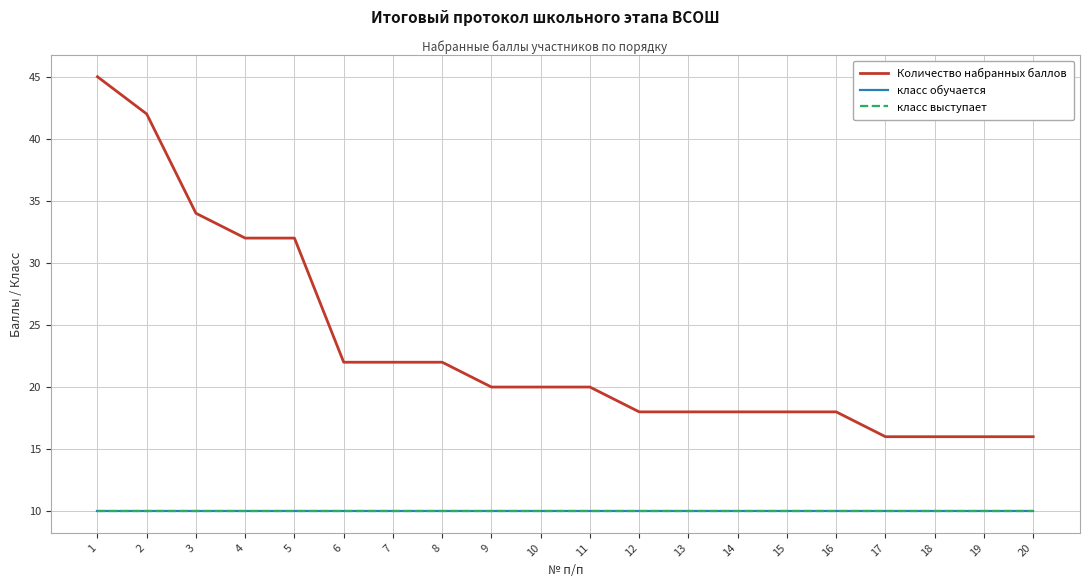

What is the approximate value of класс выступает at 12?

10